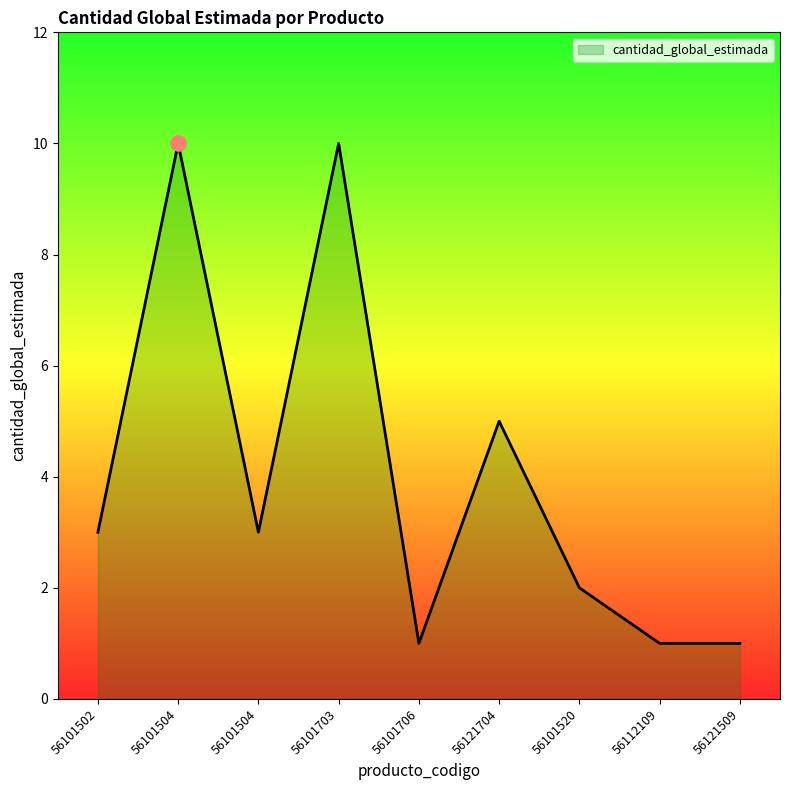

What is the change in value from 56101502 to 56101520?

-1